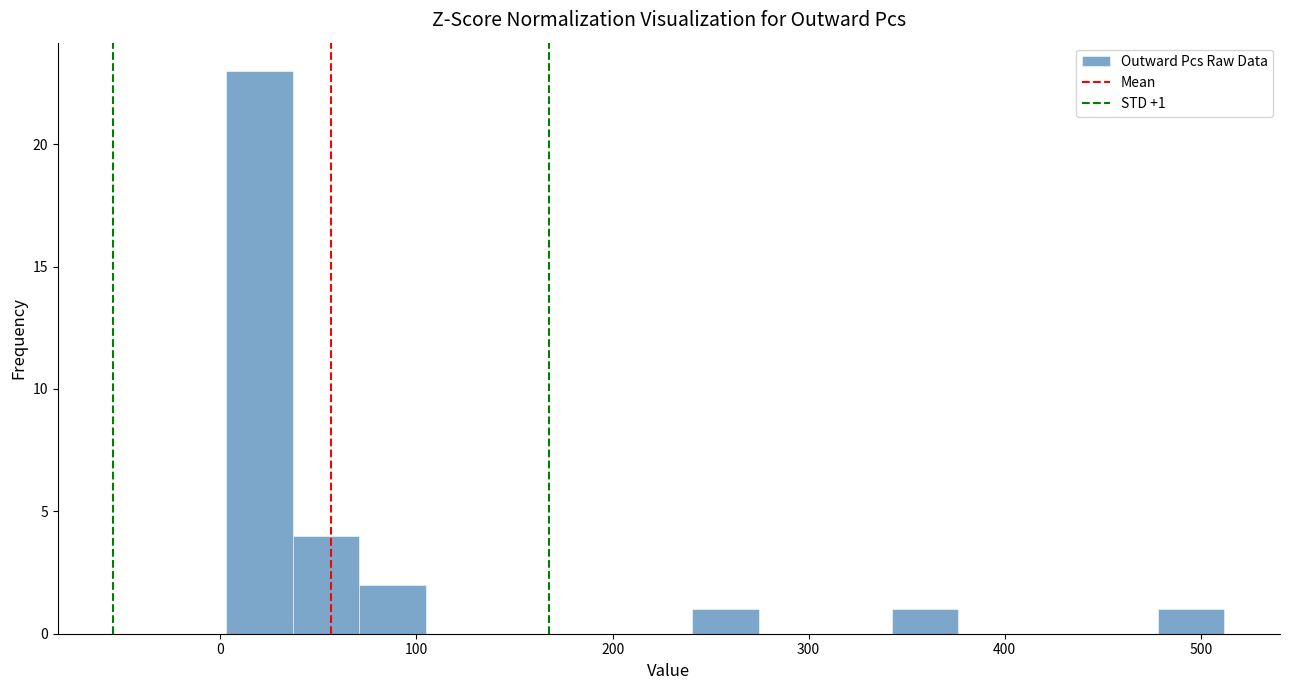

Read against the x-axis, roughly where is the centre of the tallest bar?

20